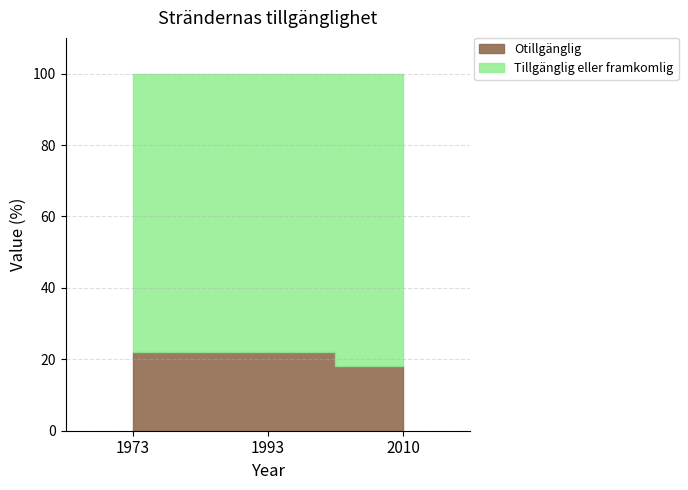

Reading right to left, list all the values displayed in this chart.

Otillgänglig: 18	22	22
Tillgänglig eller framkomlig: 82	78	78